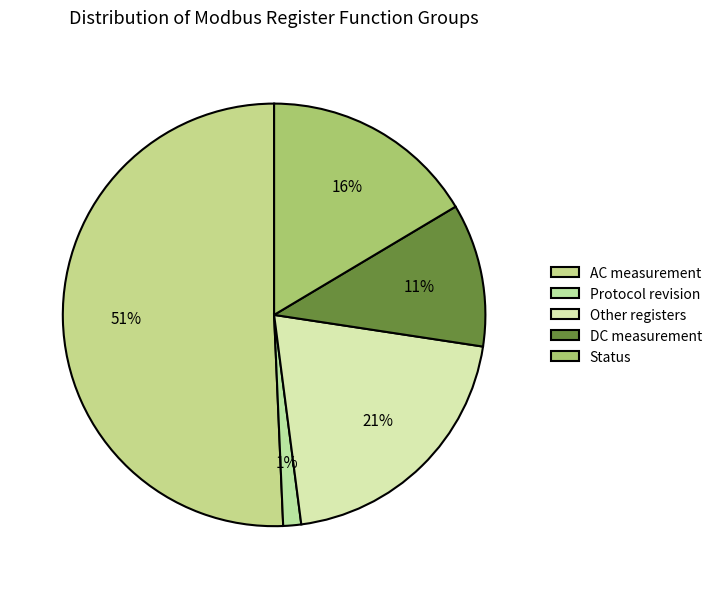

Which category has the smallest portion of the pie?

Protocol revision